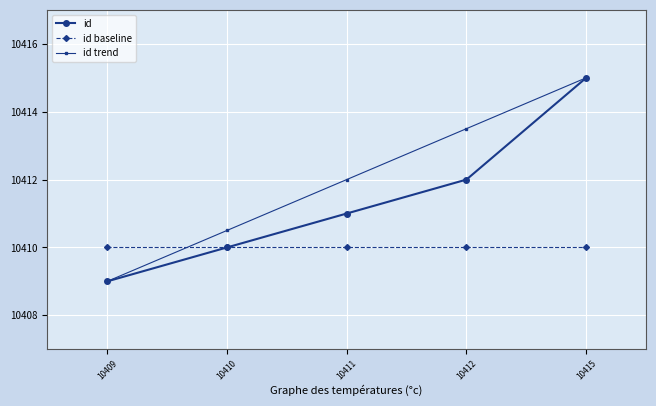

What are all the series names shown in the legend?

id, id baseline, id trend